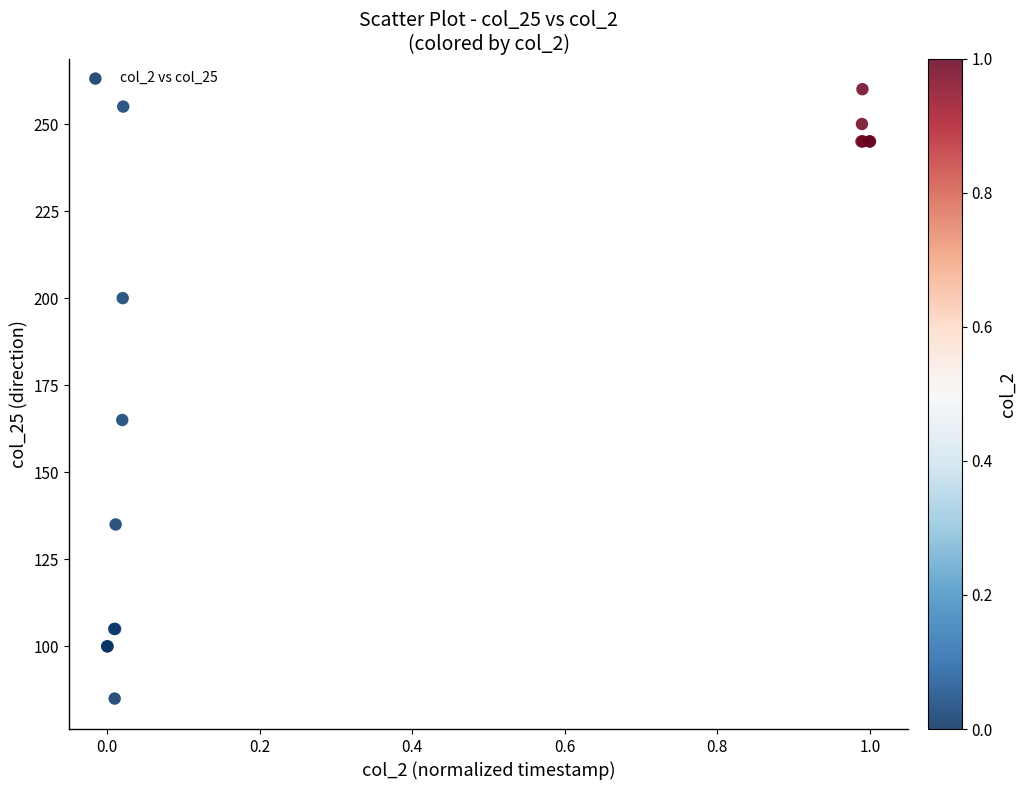

What Y value in the scatter plot is closest to 172?

165